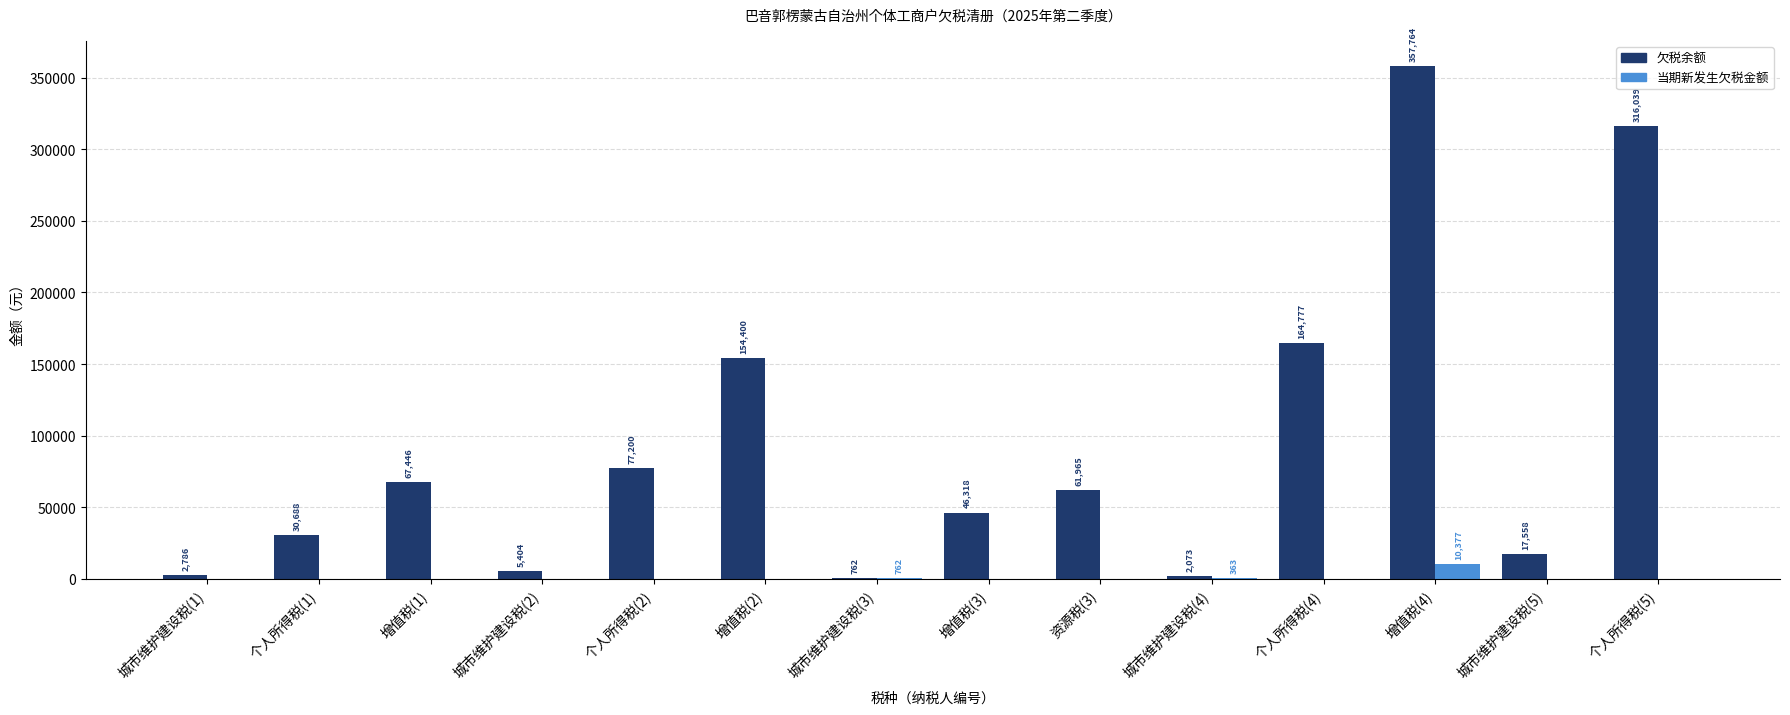

Which series has the largest total across all categories?

欠税余额